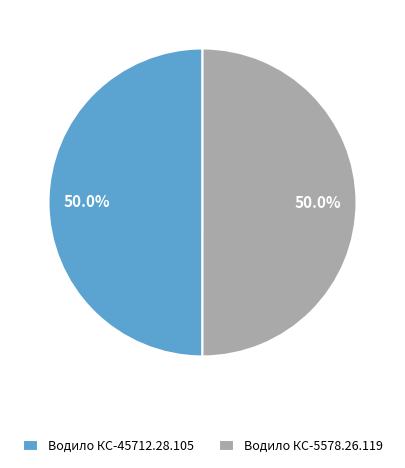

Approximately how many times larger is the value at Водило КС-45712.28.105 compared to Водило КС-5578.26.119?

1.0